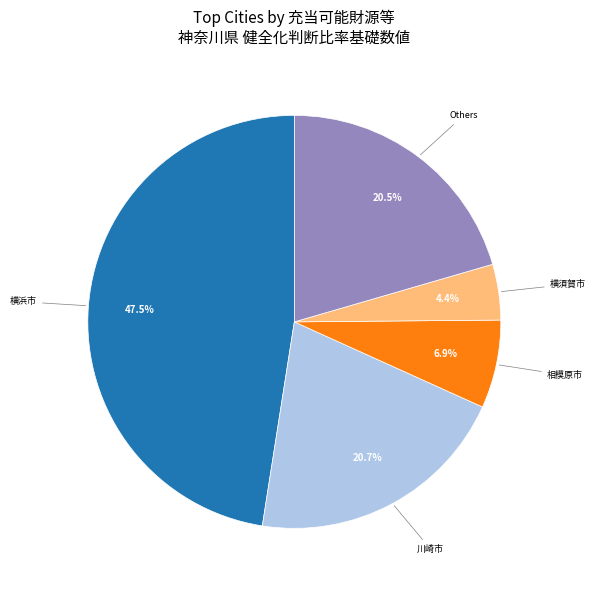

How many slices are in this pie chart?

5